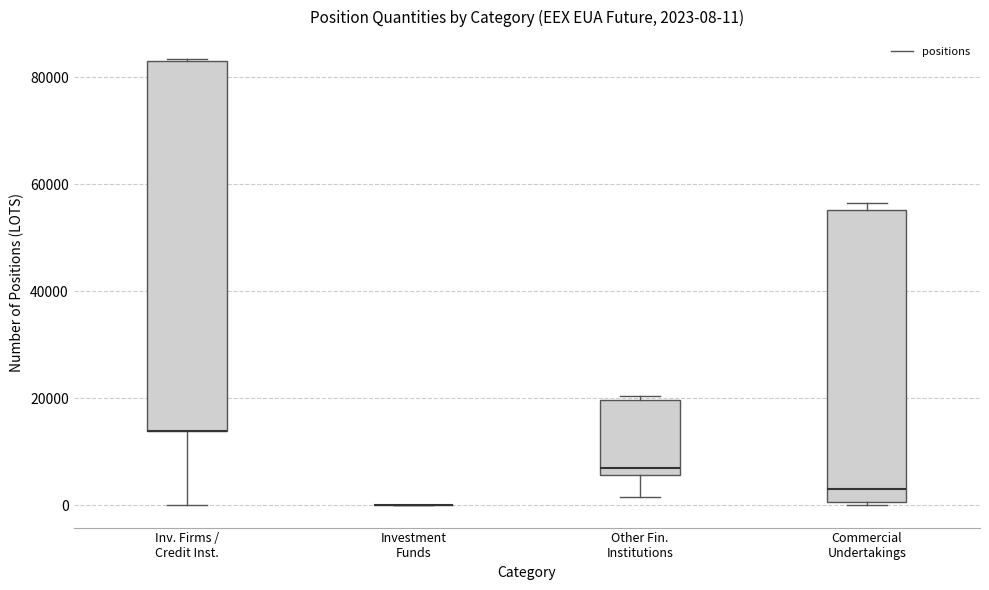

Comparing the boxes themselves (not the whiskers), which one is the tallest?

Inv. Firms / Credit Inst.